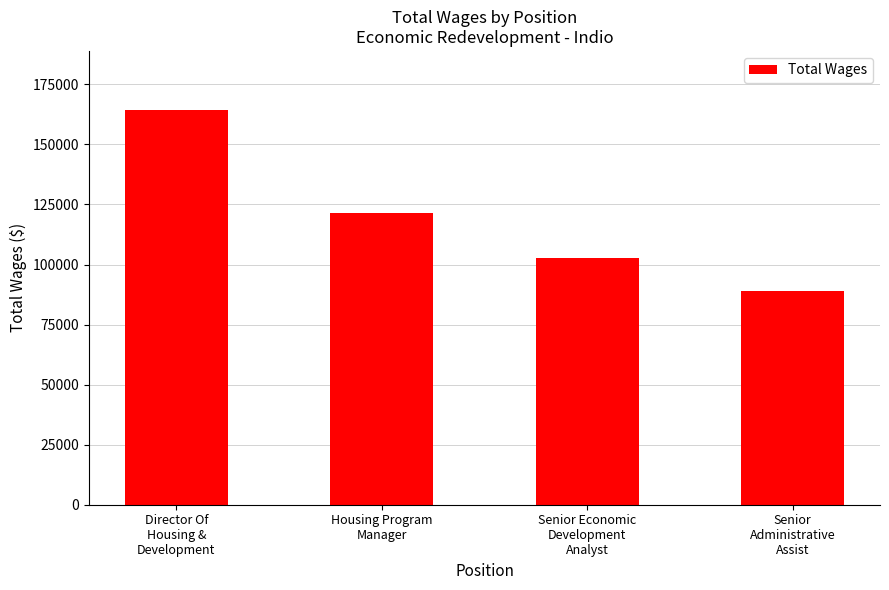

What is the approximate value at Senior Economic
Development
Analyst, to the nearest 100?

102500